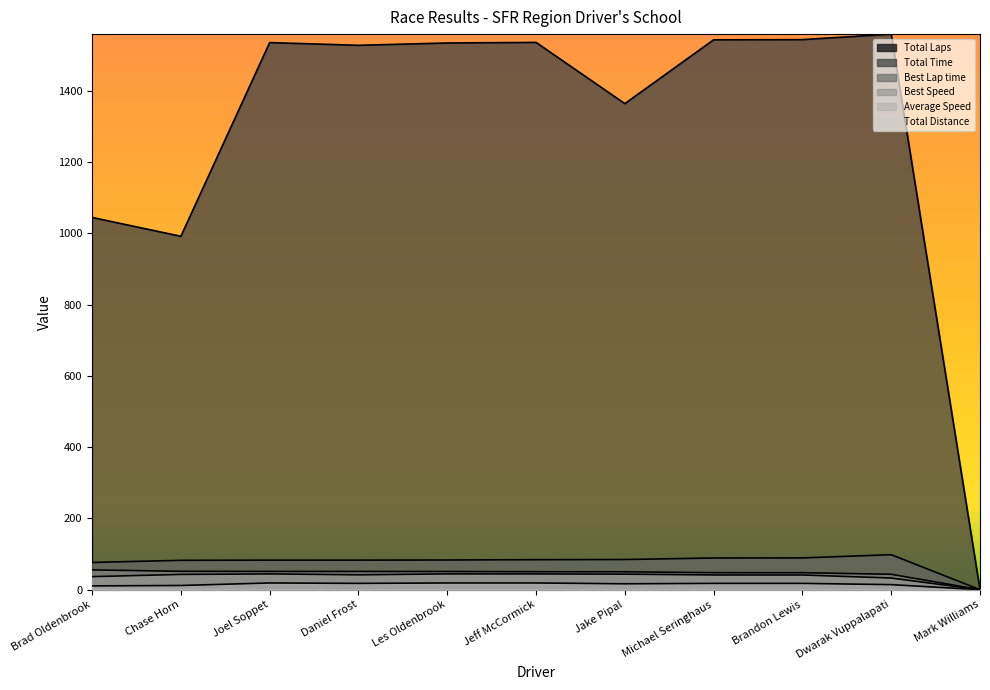

Reading left to right, transcribe all the data shown in this chart.

Total Laps: 9.0	10.0	16.0	15.0	16.0	16.0	14.0	15.0	15.0	12.0	0.0
Total Time: 1044.7	991.8	1535.4	1527.8	1534.4	1535.9	1364.1	1543.2	1543.7	1559.2	0.0
Best Lap time: 76.4	82.4	82.9	82.9	83.3	84.2	84.7	88.9	89.2	98.2	0.0
Best Speed: 55.6	51.5	51.2	51.2	51.0	50.4	50.2	47.7	47.6	43.2	0.0
Average Speed: 36.6	42.8	44.3	41.7	44.3	44.2	43.6	41.3	41.3	32.7	0.0
Total Distance: 10.6	11.8	18.9	17.7	18.9	18.9	16.5	17.7	17.7	14.2	0.0